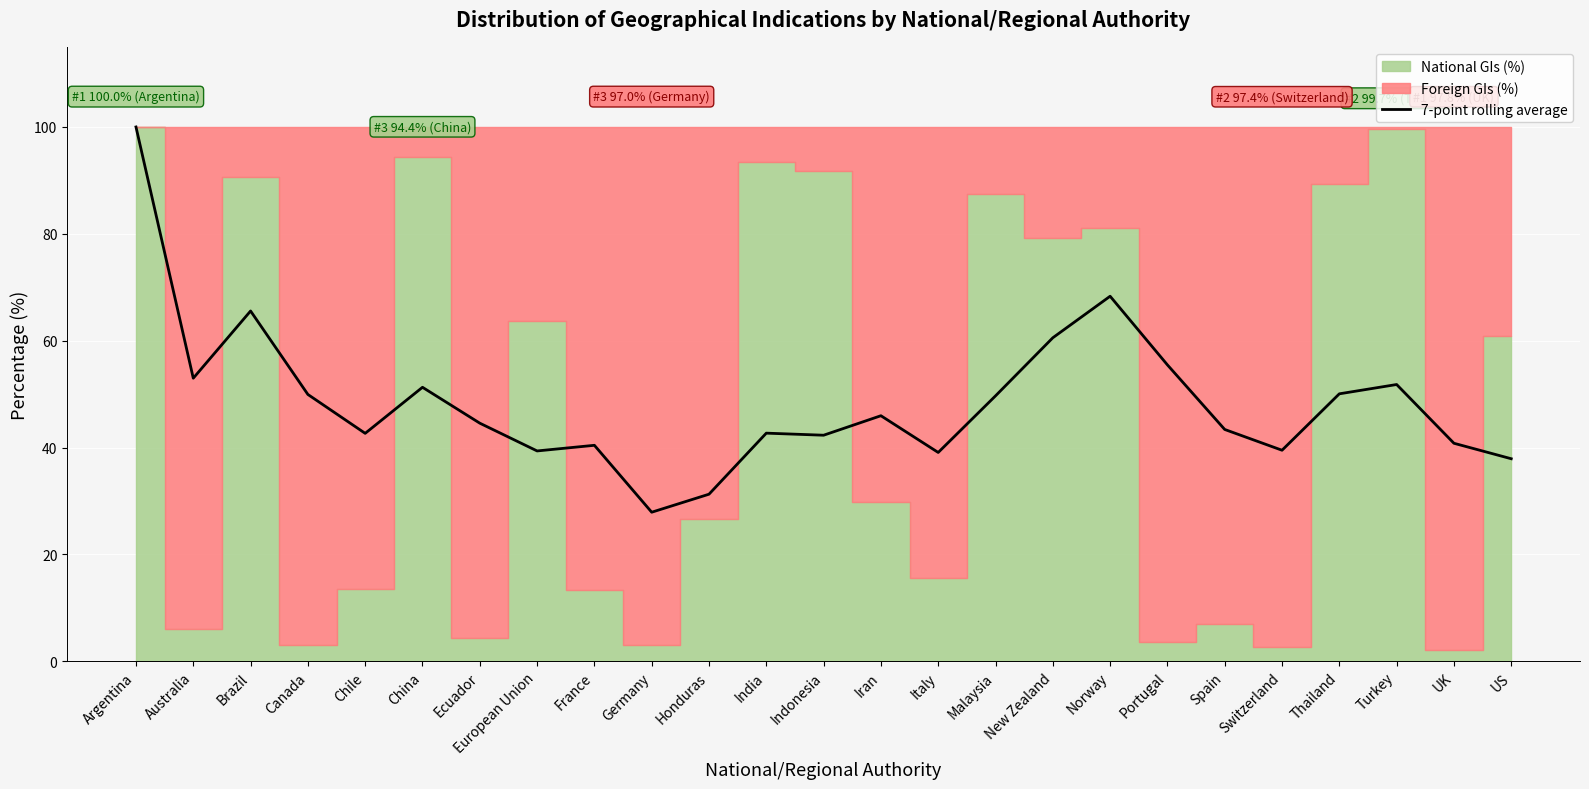

What is the label of the 10th point from the left?

Germany